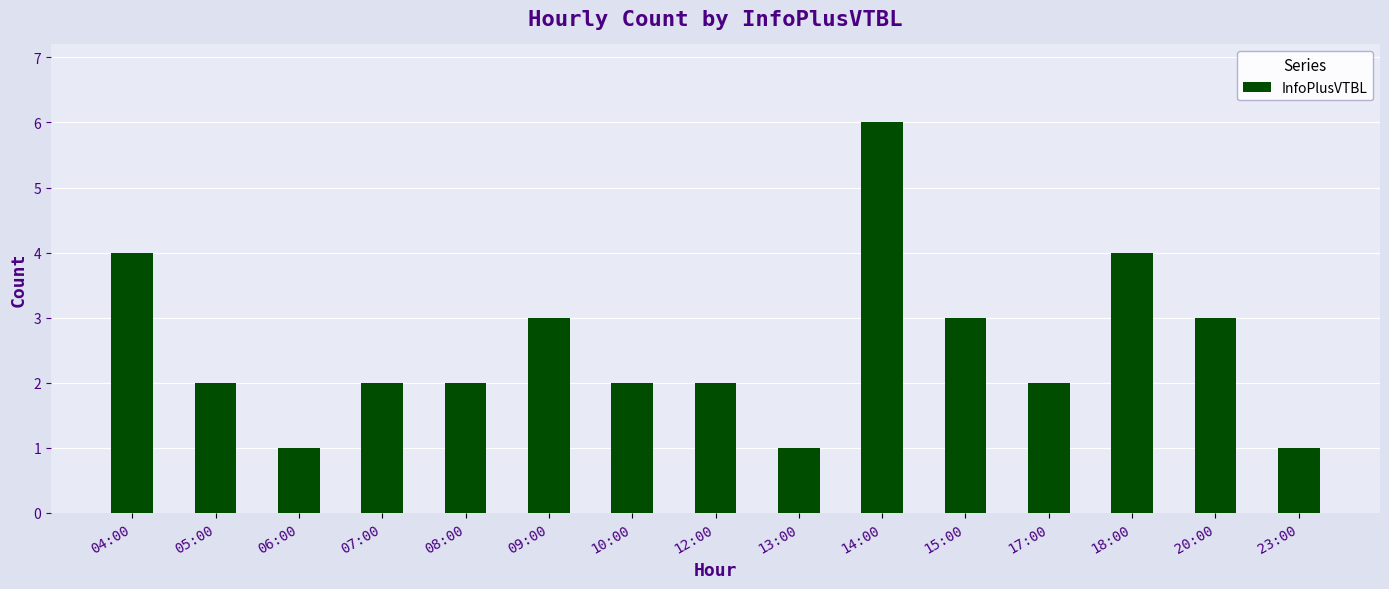

Reading left to right, transcribe all the data shown in this chart.

04:00=4	05:00=2	06:00=1	07:00=2	08:00=2	09:00=3	10:00=2	12:00=2	13:00=1	14:00=6	15:00=3	17:00=2	18:00=4	20:00=3	23:00=1